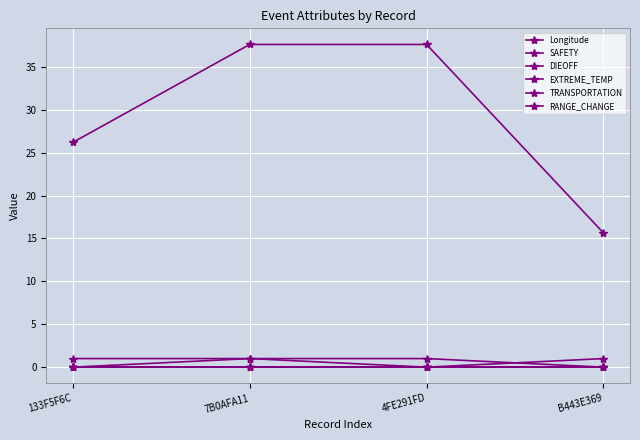

True or false: EXTREME_TEMP and RANGE_CHANGE intersect in this chart.

False